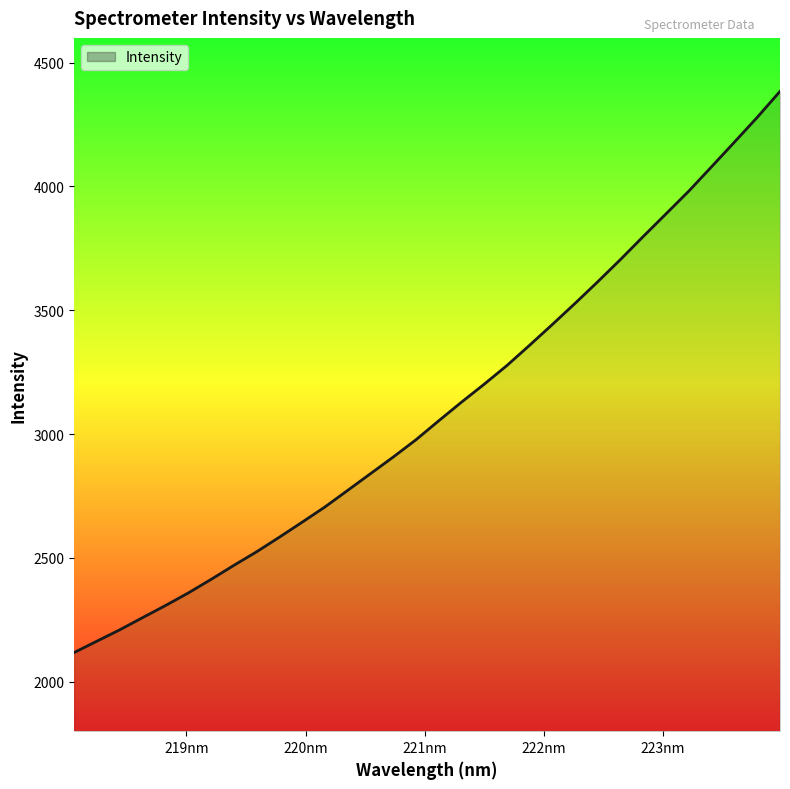

How many values exceed 3053?

16